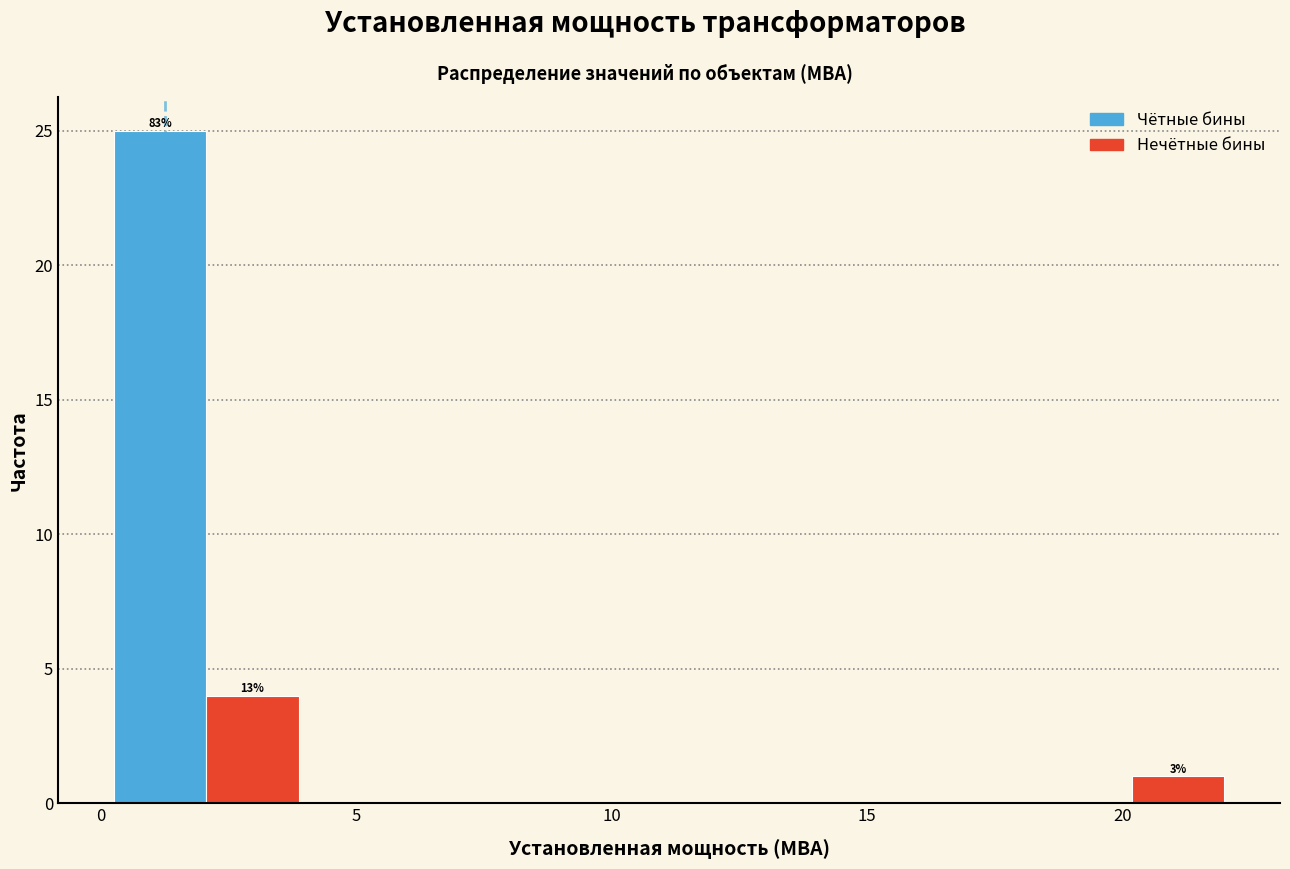

Around what value on the x-axis is the tallest bar? Give the approximate position of its centre, as read against the axis.

1.0